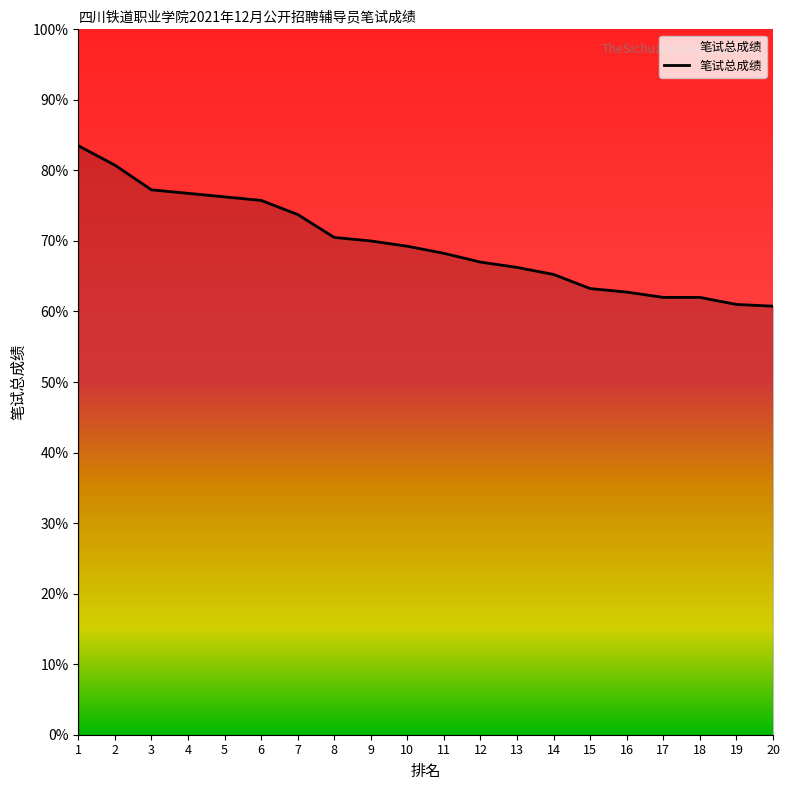

What value does the data have at 8?

70.5